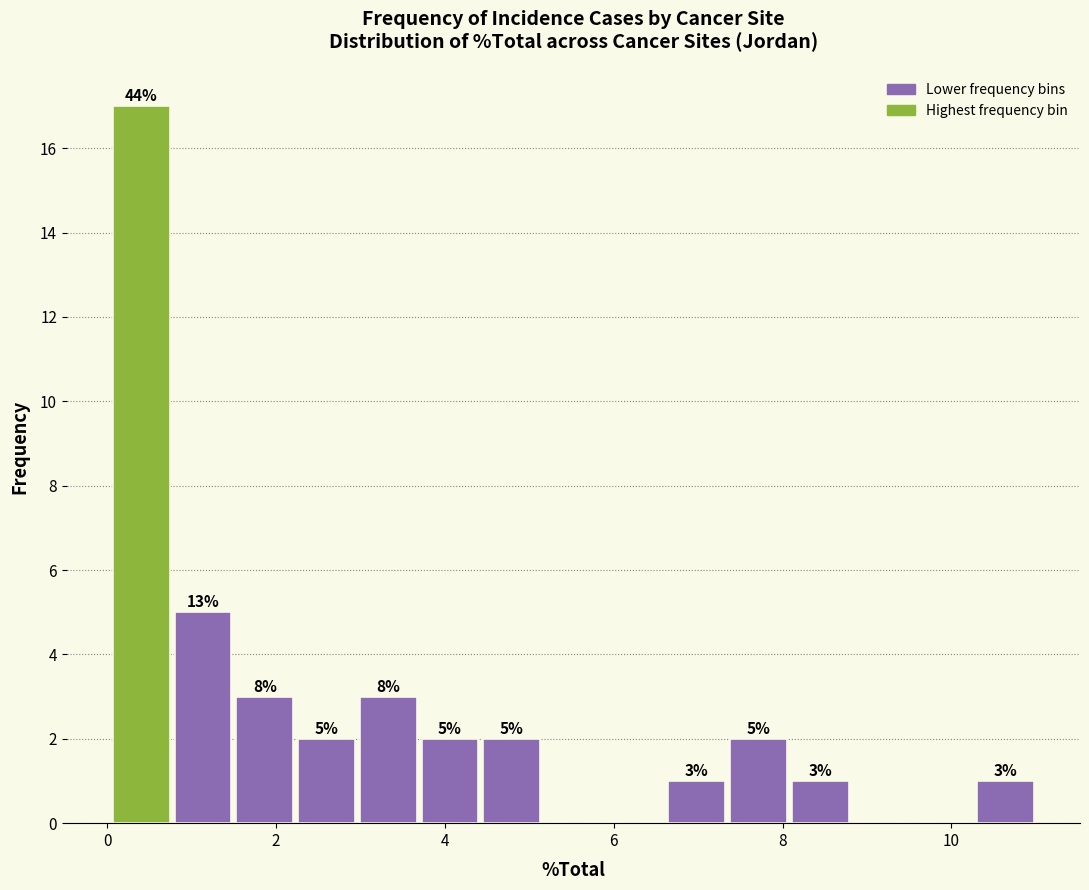

Around what value on the x-axis is the tallest bar? Give the approximate position of its centre, as read against the axis.

0.4